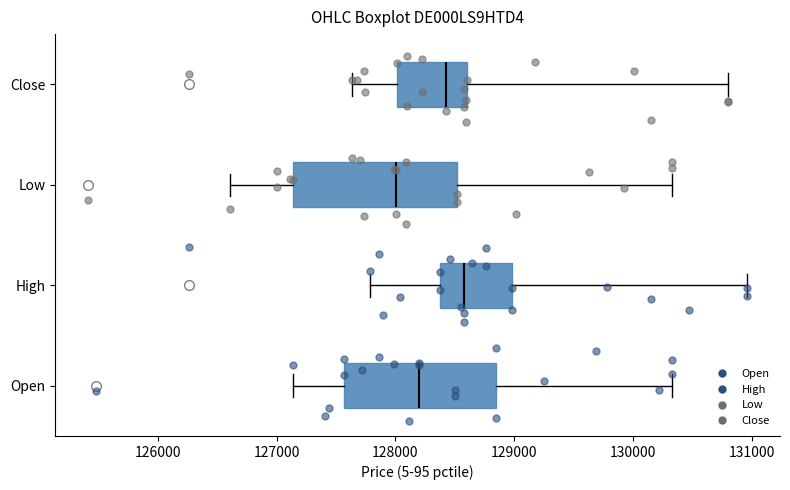

Reading bottom to top, read every box against the x-axis: the position of its median line, the range the box covers, and the ends of its whiskers. The values are not printed on the chart, so give them approximately, as read against the axis.

Open: median 128200, box 127600 to 128800, whiskers 127100 to 130300
High: median 128600, box 128400 to 129000, whiskers 127800 to 131000
Low: median 128000, box 127100 to 128500, whiskers 126600 to 130300
Close: median 128400, box 128000 to 128600, whiskers 127600 to 130800